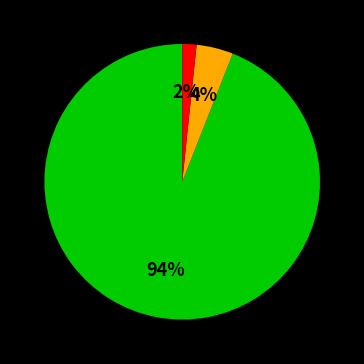

To the nearest percent, what is the average slice percentage?

33%